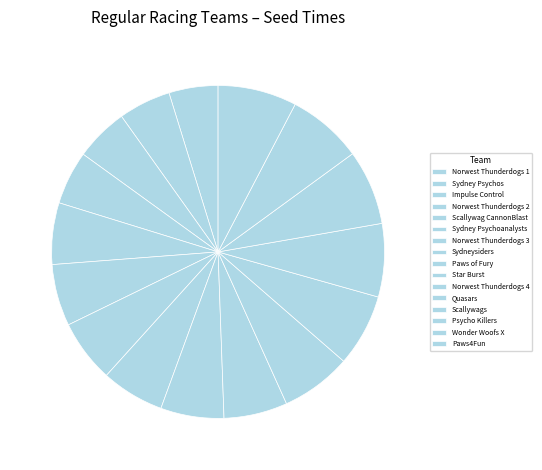

True or false: Norwest Thunderdogs 2 accounts for 1% of the total.

False